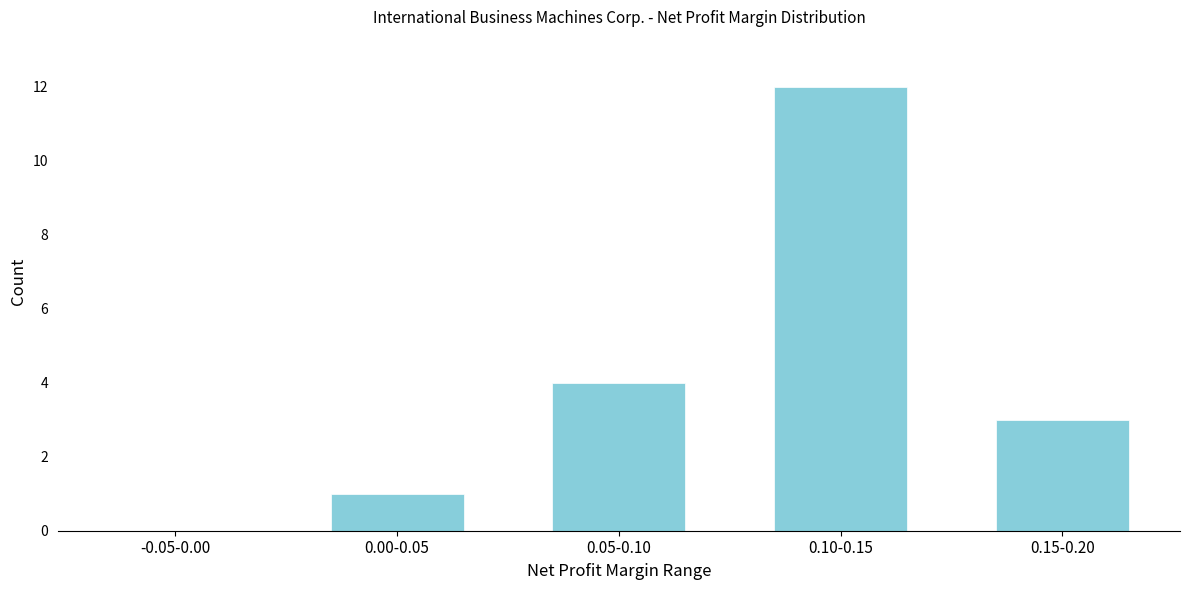

Reading left to right, what are all the values shown in this chart?

-0.05-0.00=0	0.00-0.05=1	0.05-0.10=4	0.10-0.15=12	0.15-0.20=3